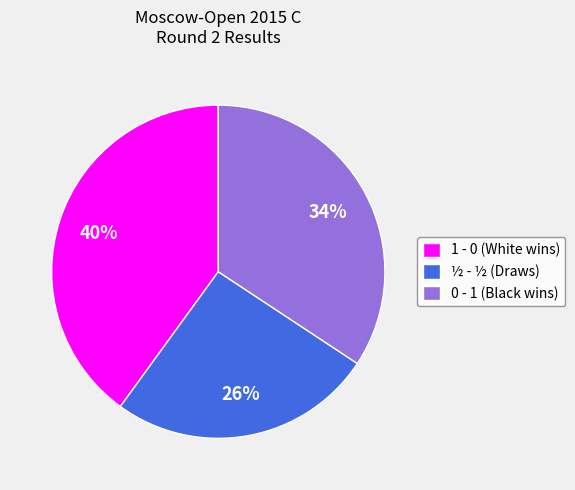

True or false: ½ - ½ (Draws) accounts for 26% of the total.

True